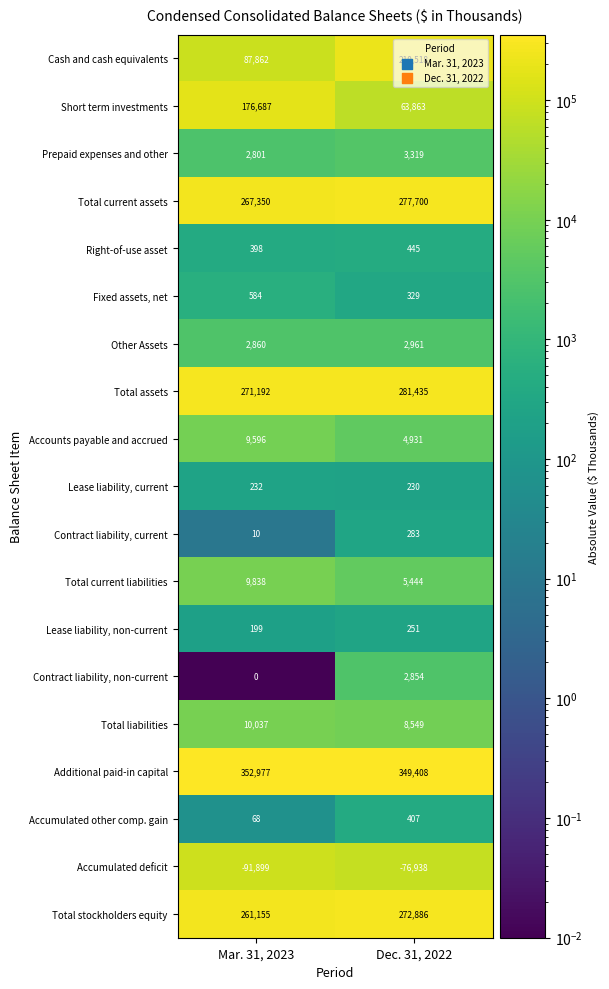

What is the difference between the maximum and minimum values in the Total assets series?

10243